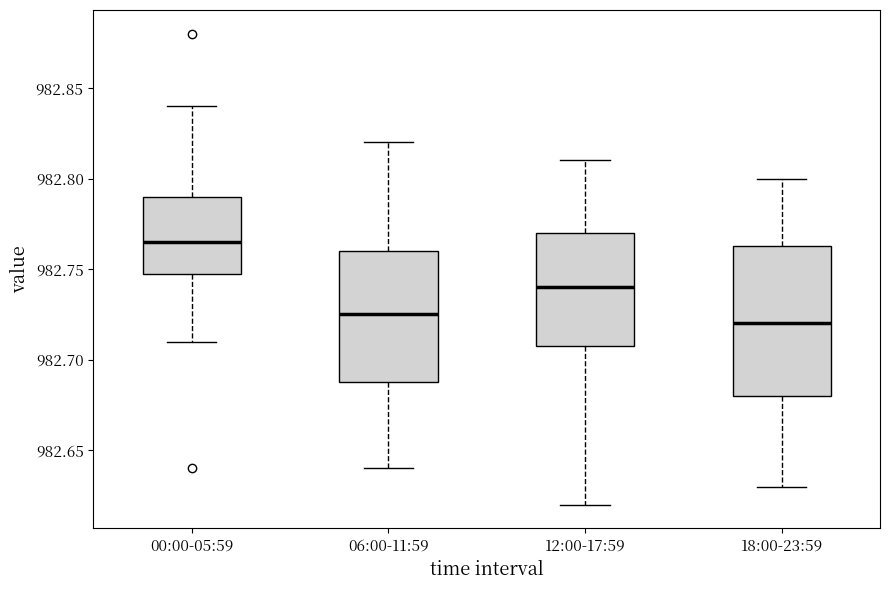

Reading left to right, transcribe this box plot: for each box, give where its median line is, the range the box spans, and where its two whiskers end, as read against the y-axis. The values are not printed on the chart, so give them approximately, as read against the axis.

00:00-05:59: median 982.765, box 982.750 to 982.790, whiskers 982.710 to 982.840
06:00-11:59: median 982.725, box 982.690 to 982.760, whiskers 982.640 to 982.820
12:00-17:59: median 982.740, box 982.710 to 982.770, whiskers 982.620 to 982.810
18:00-23:59: median 982.720, box 982.680 to 982.765, whiskers 982.630 to 982.800